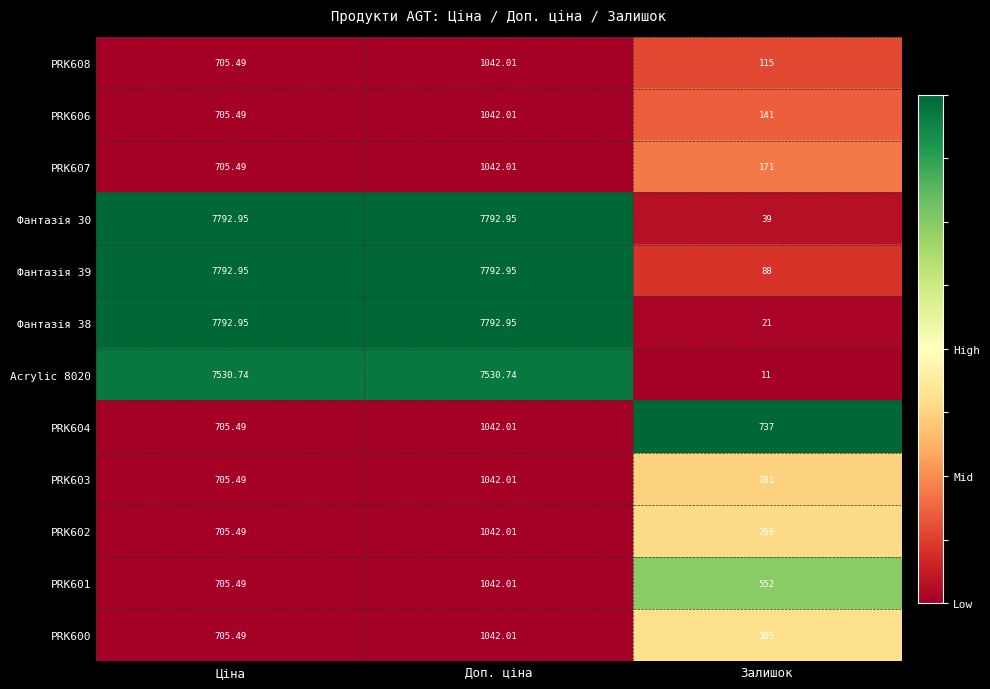

Where does the Фантазія 30 series first go above 7792?

Ціна